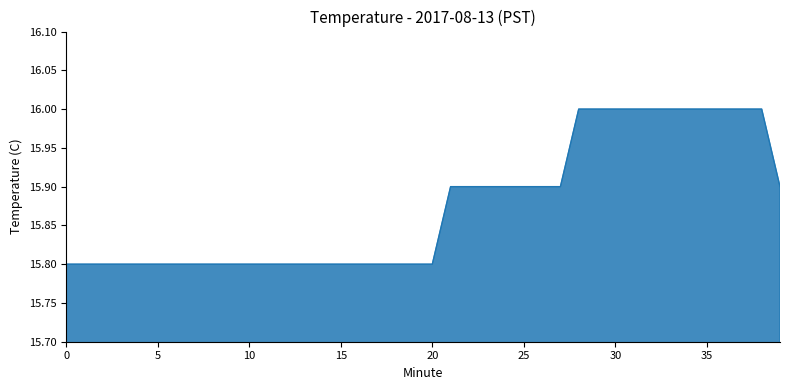

What is the smallest value displayed?

15.8